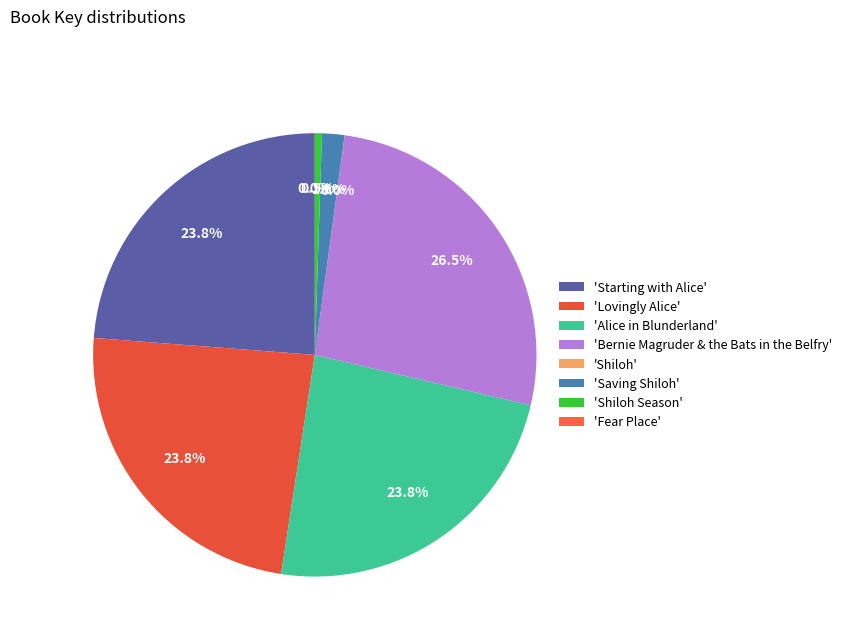

To the nearest percent, what is the difference between the largest and smallest slice percentages?

26%